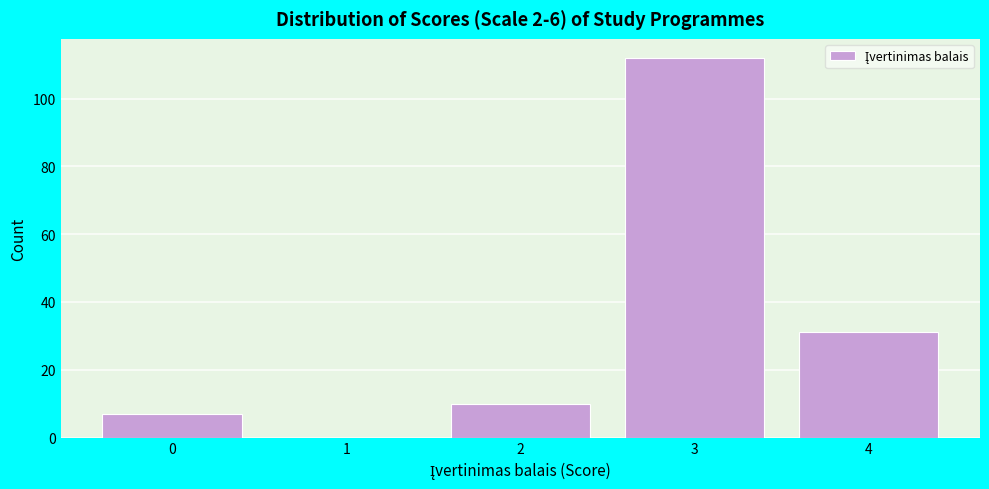

Reading right to left, extract all data points from this chart.

4=31	3=112	2=10	1=0	0=7